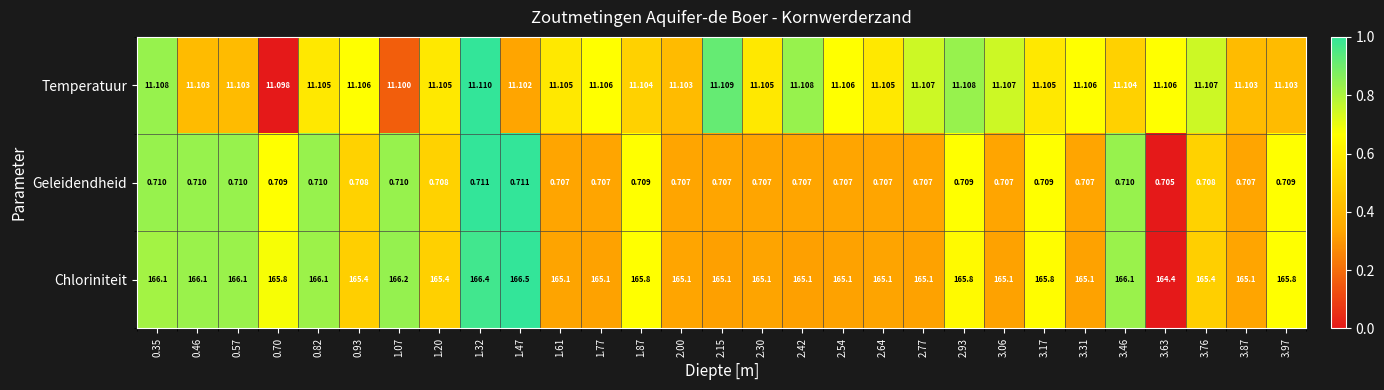

Which series has the largest total across all categories?

Chloriniteit